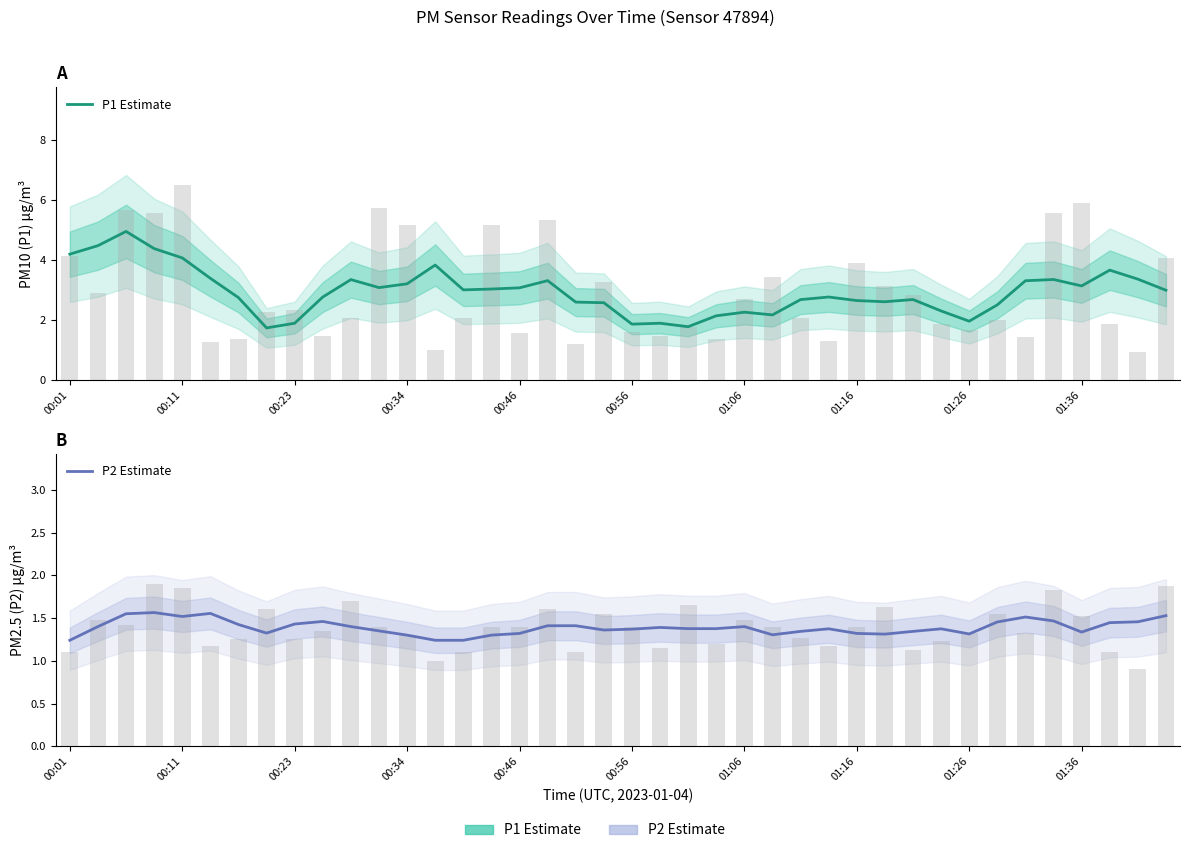

The value of P2 Estimate at 01:36 is 2.5. True or false?

False